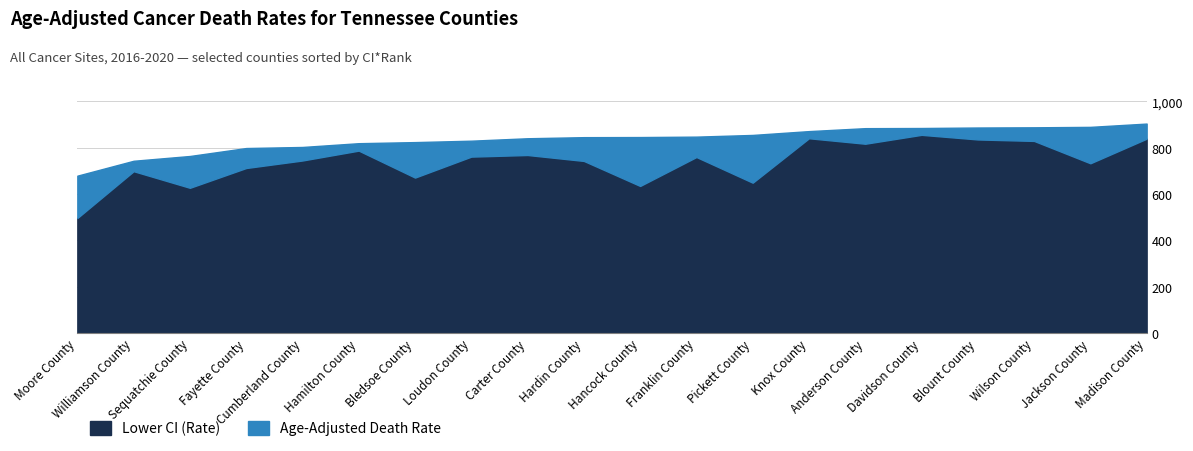

How many lines are shown in the chart?

2